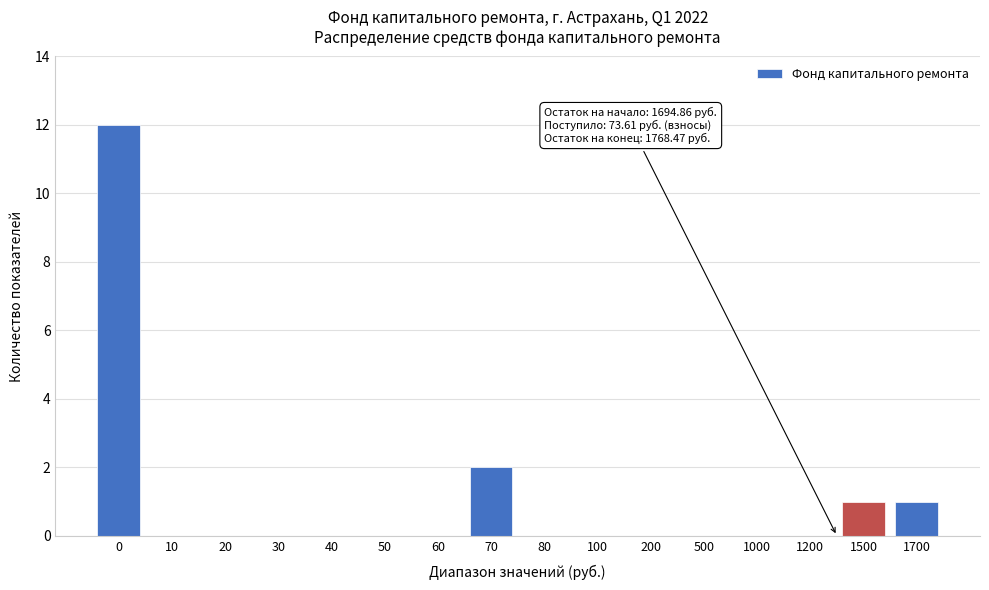

Reading left to right, extract all data points from this chart.

0=12	10=0	20=0	30=0	40=0	50=0	60=0	70=2	80=0	100=0	200=0	500=0	1000=0	1200=0	1500=1	1700=1